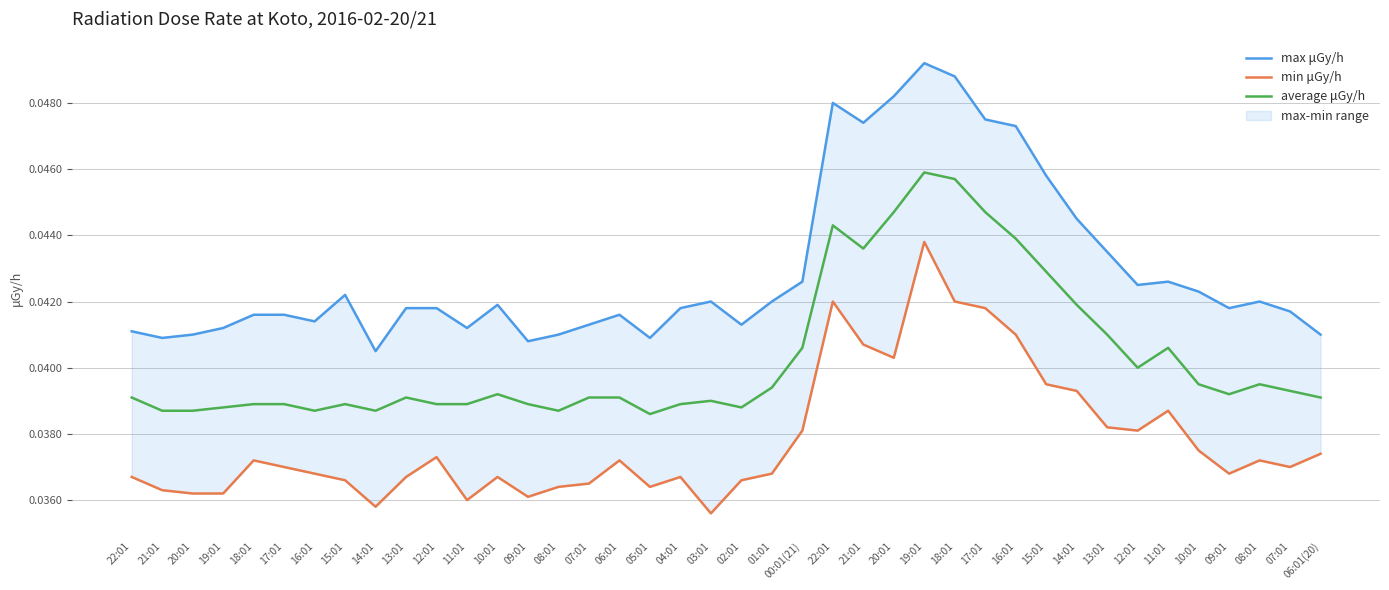

In average μGy/h, how many points are higher than both neighbors (excluding endpoints)?

8